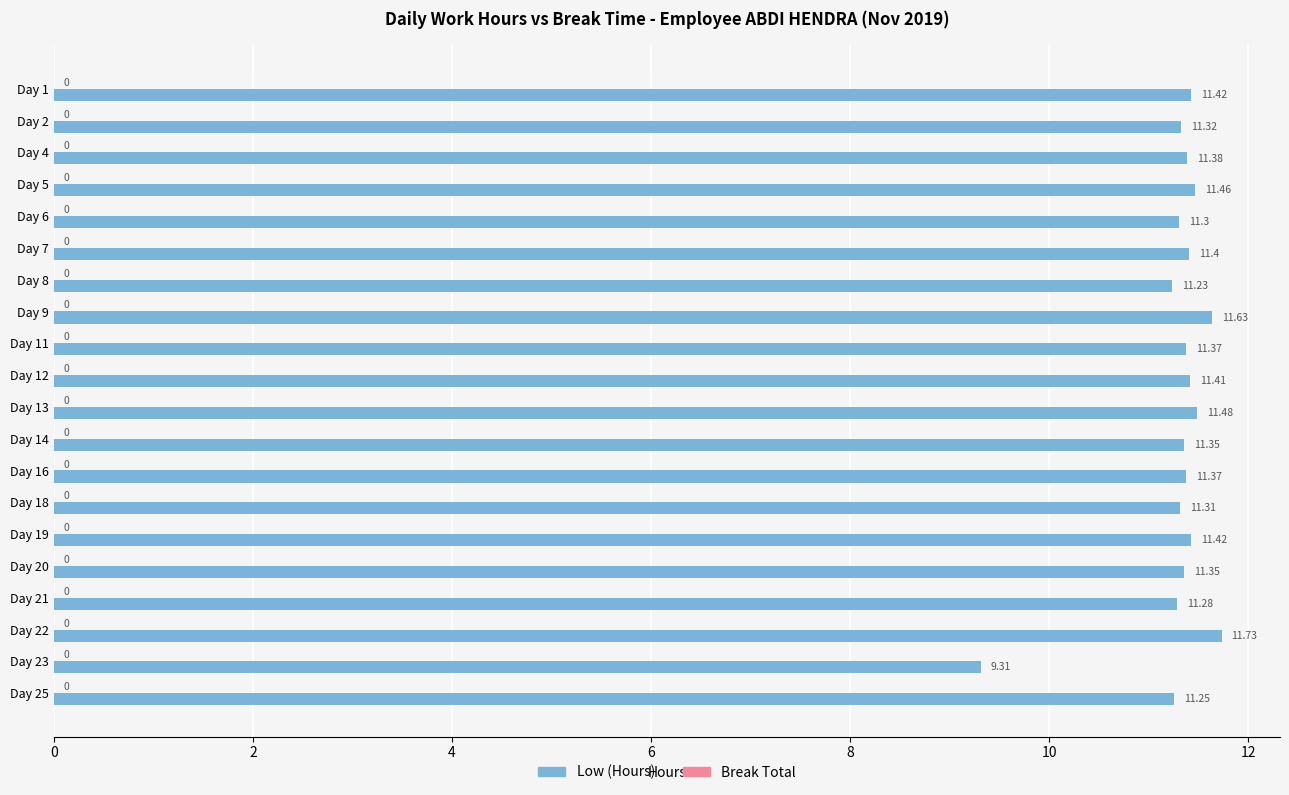

Which has a higher value, Day 11 or Day 2?

Day 11